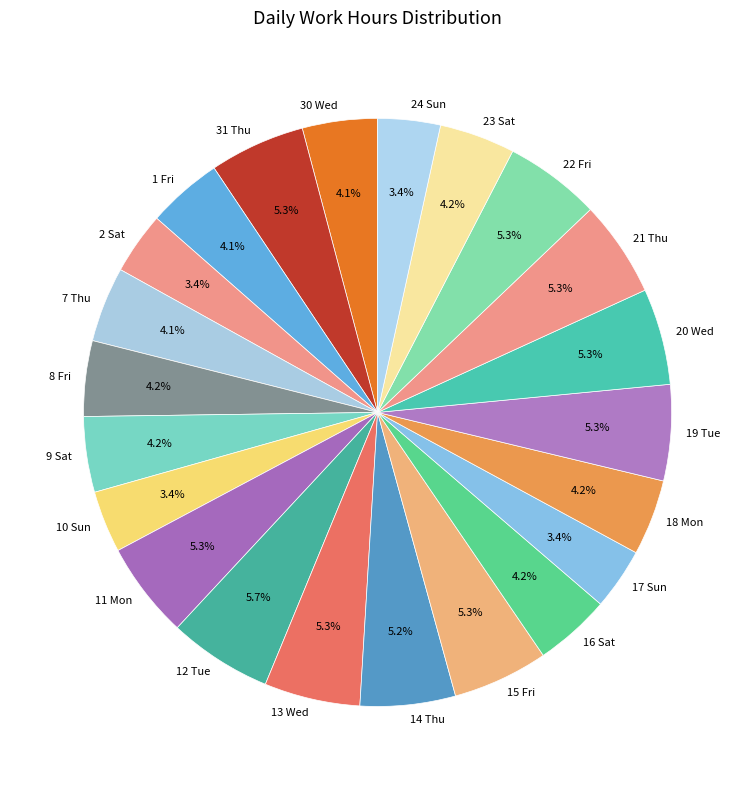

To the nearest percent, what percentage of the pie is 17 Sun?

3%